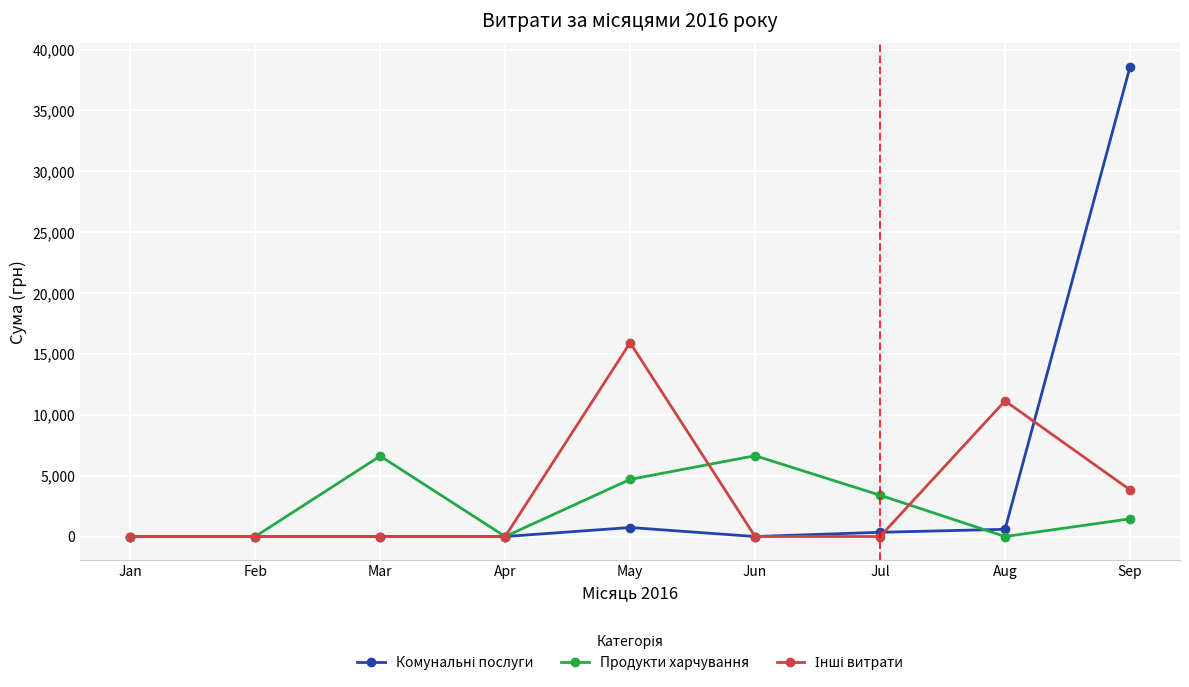

What is the approximate value of Продукти харчування at Sep?

1453.0